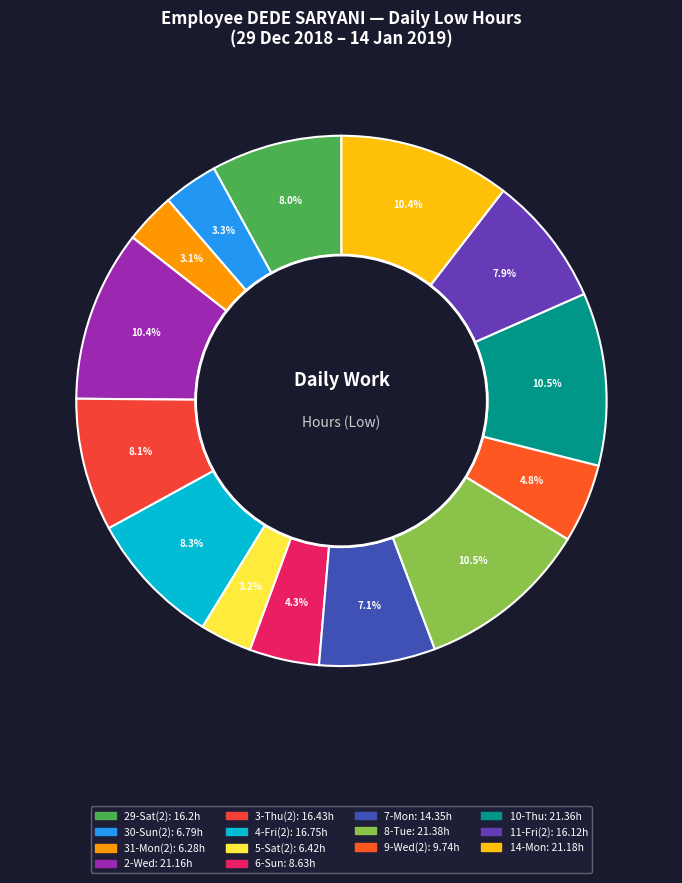

How many segments does this pie chart have?

14